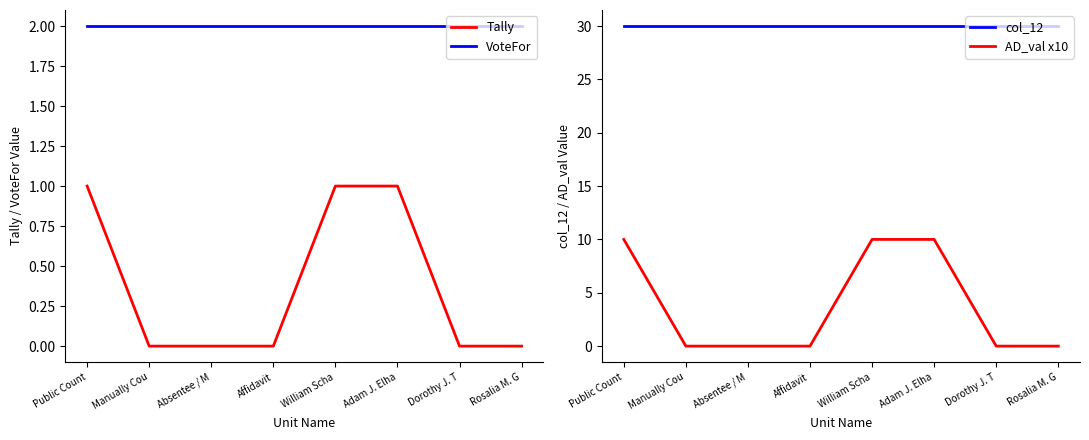

What position from the left is Absentee / M?

3